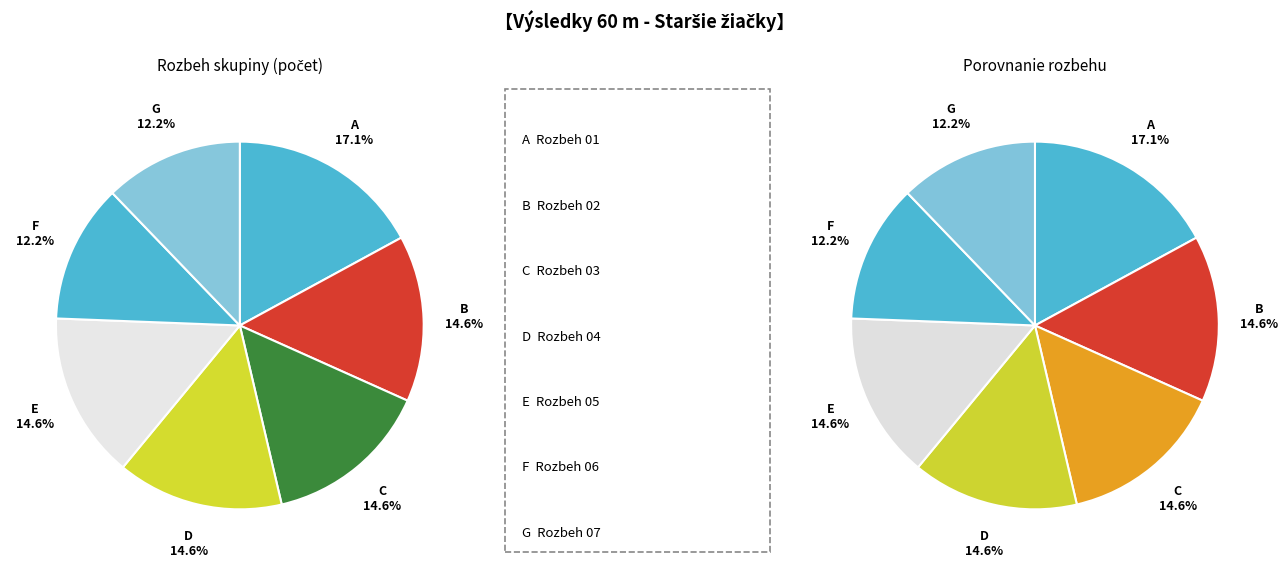

Is it true that Rozbeh 07 is 1% of the pie?

False